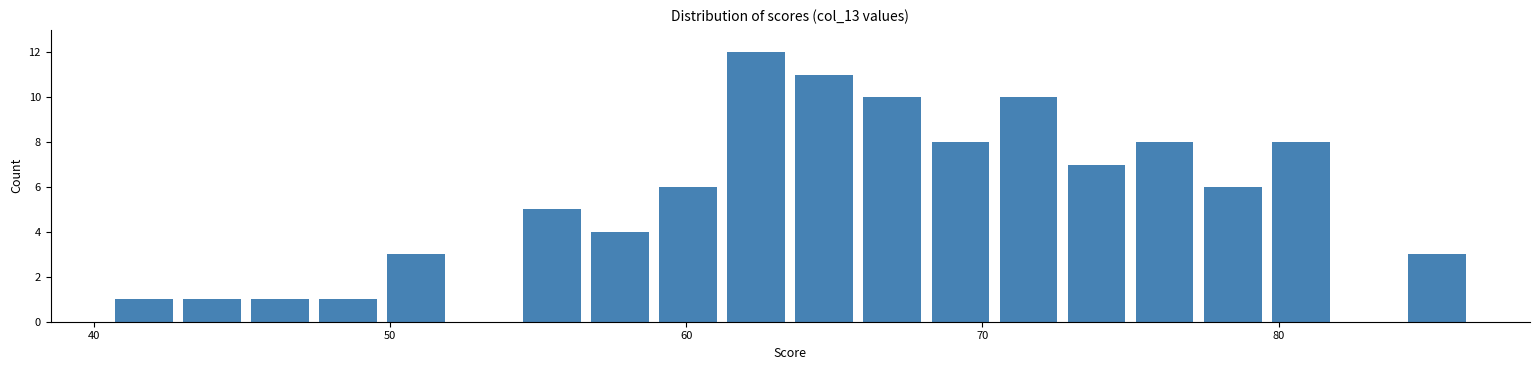

Read against the x-axis, roughly where is the centre of the tallest bar?

62